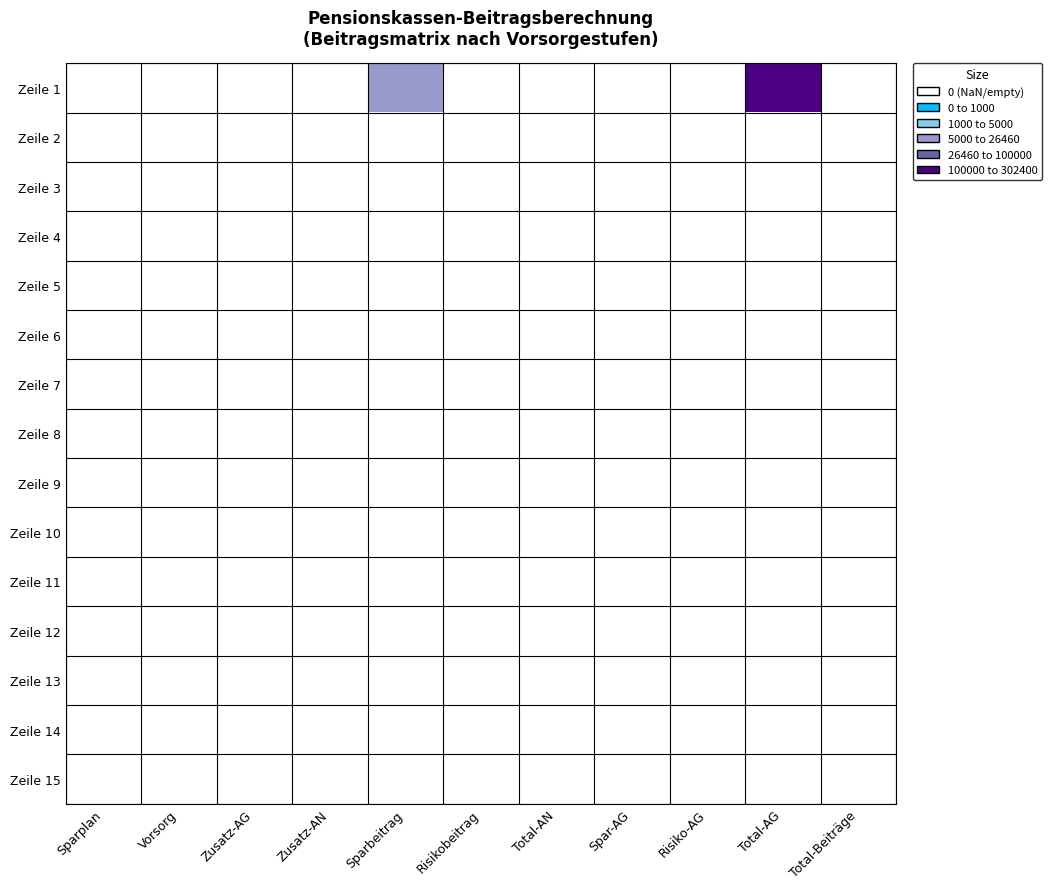

Which series has the largest range (max minus min)?

Zeile 1